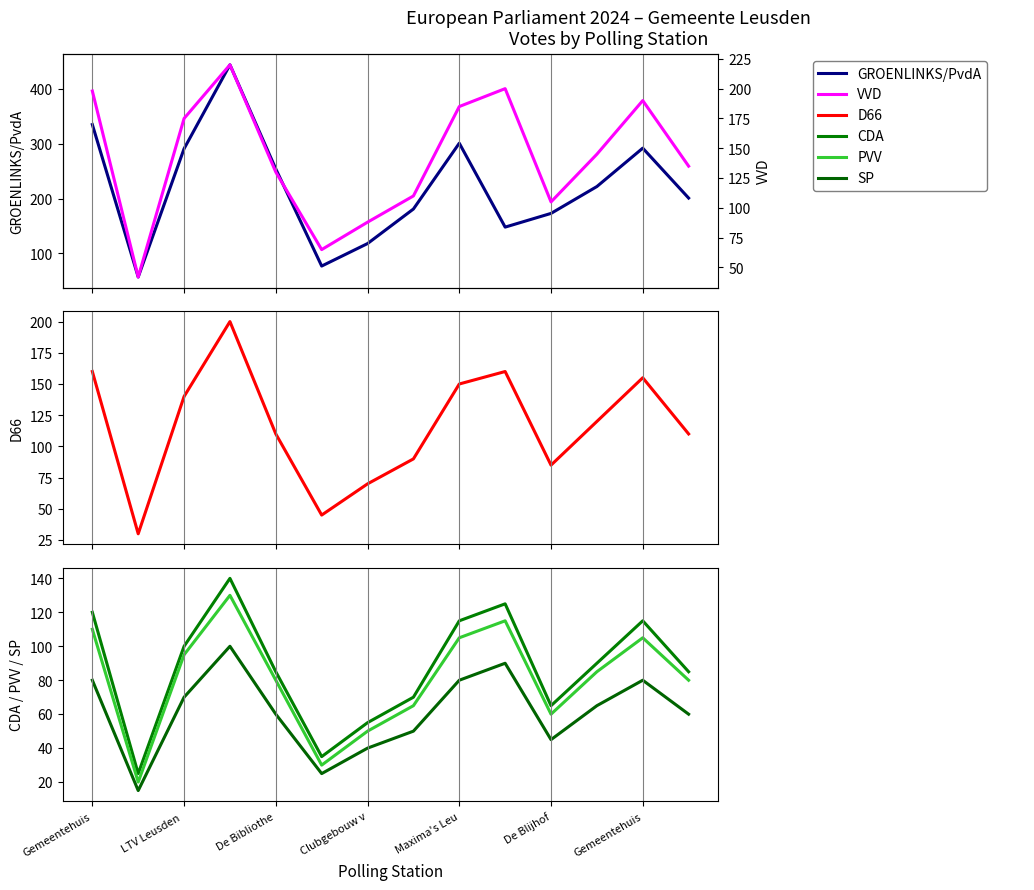

Which series has the largest total across all categories?

GROENLINKS/PvdA